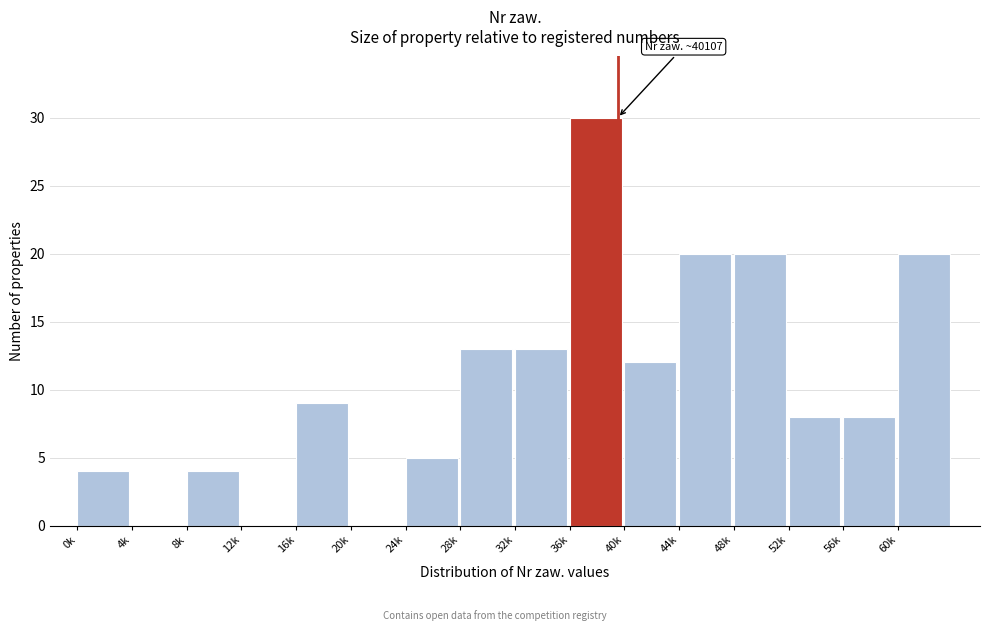

Reading left to right, transcribe all the data shown in this chart.

0k=4	4k=0	8k=4	12k=0	16k=9	20k=0	24k=5	28k=13	32k=13	36k=30	40k=12	44k=20	48k=20	52k=8	56k=8	60k=20